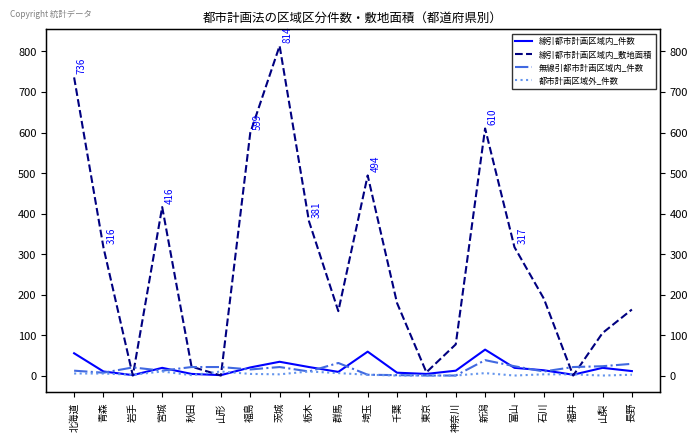

What is the difference between the 無線引都市計画区域内_件数 values at 東京 and 秋田?

21